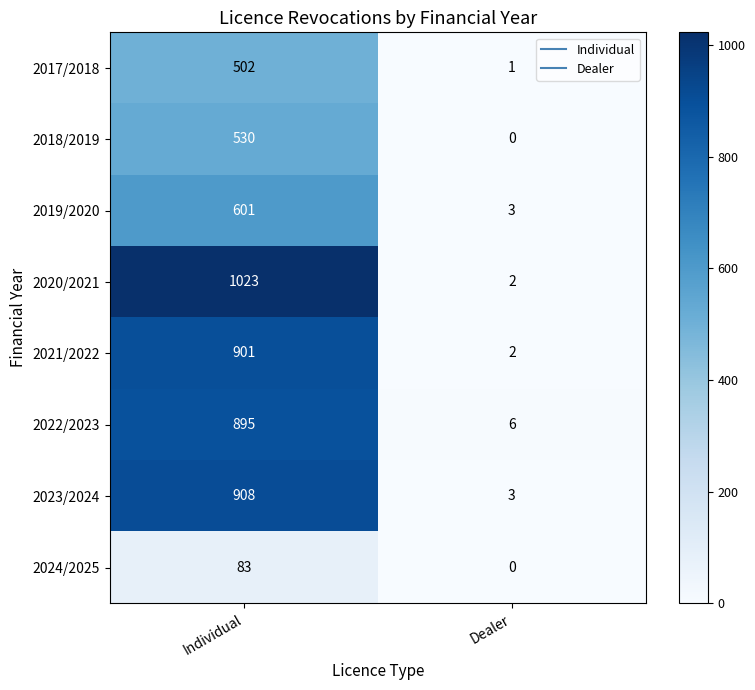

Reading left to right, what are all the values shown in this chart?

2017/2018: 502	1
2018/2019: 530	0
2019/2020: 601	3
2020/2021: 1023	2
2021/2022: 901	2
2022/2023: 895	6
2023/2024: 908	3
2024/2025: 83	0